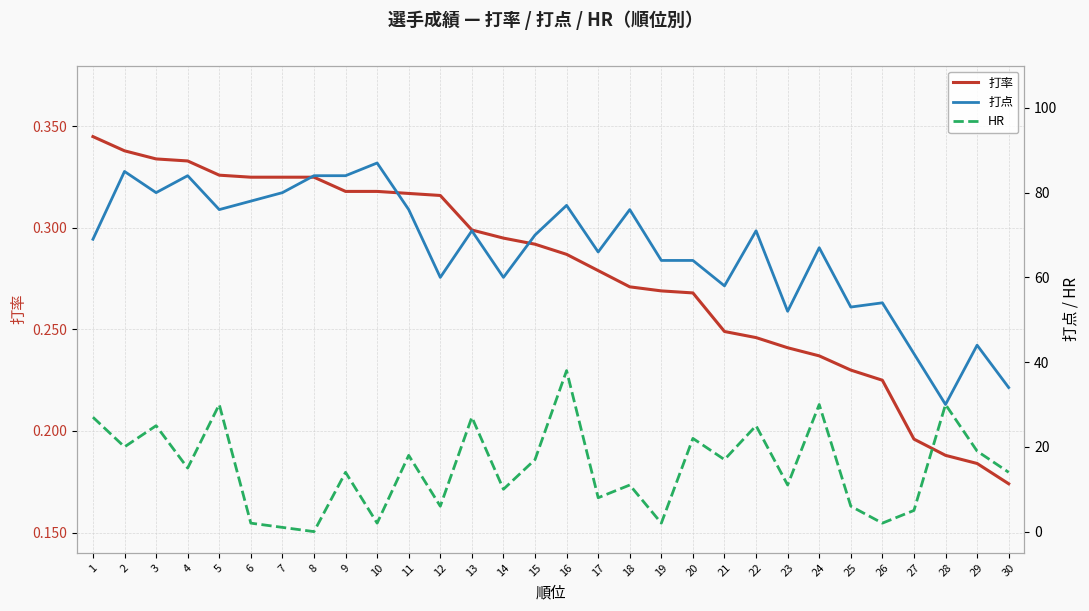

At how many categories does at least one series exceed 64?

18